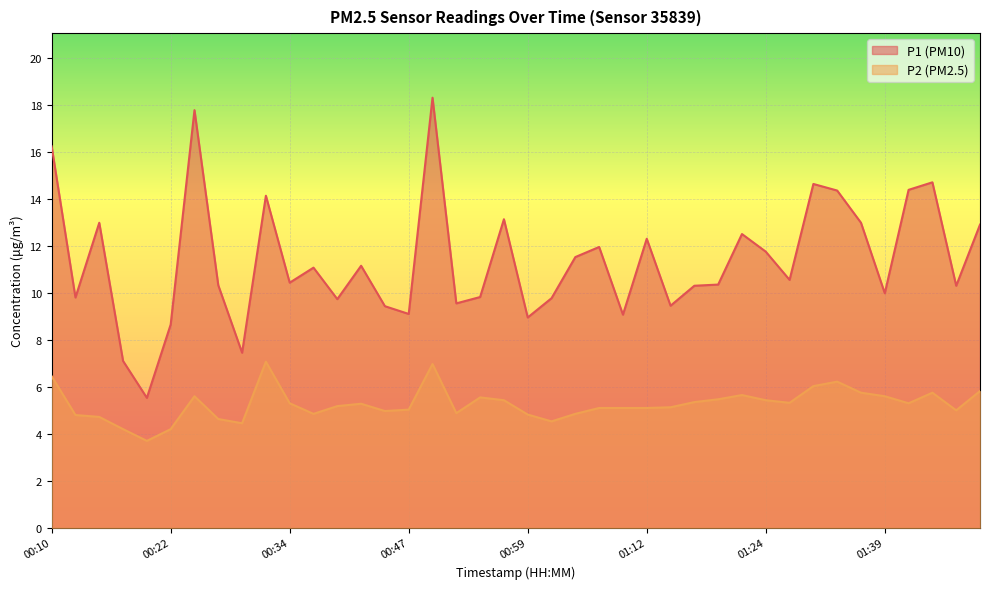

What are all the series names shown in the legend?

P1 (PM10), P2 (PM2.5)